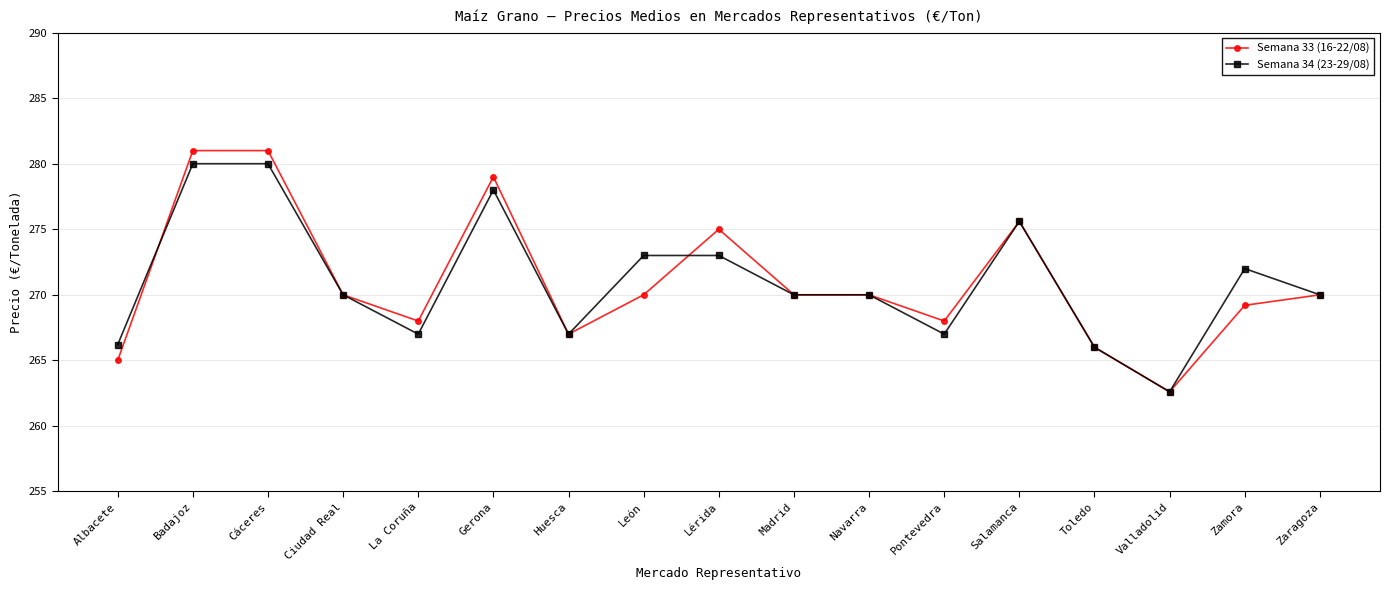

What is the label of the 12th point from the left?

Pontevedra